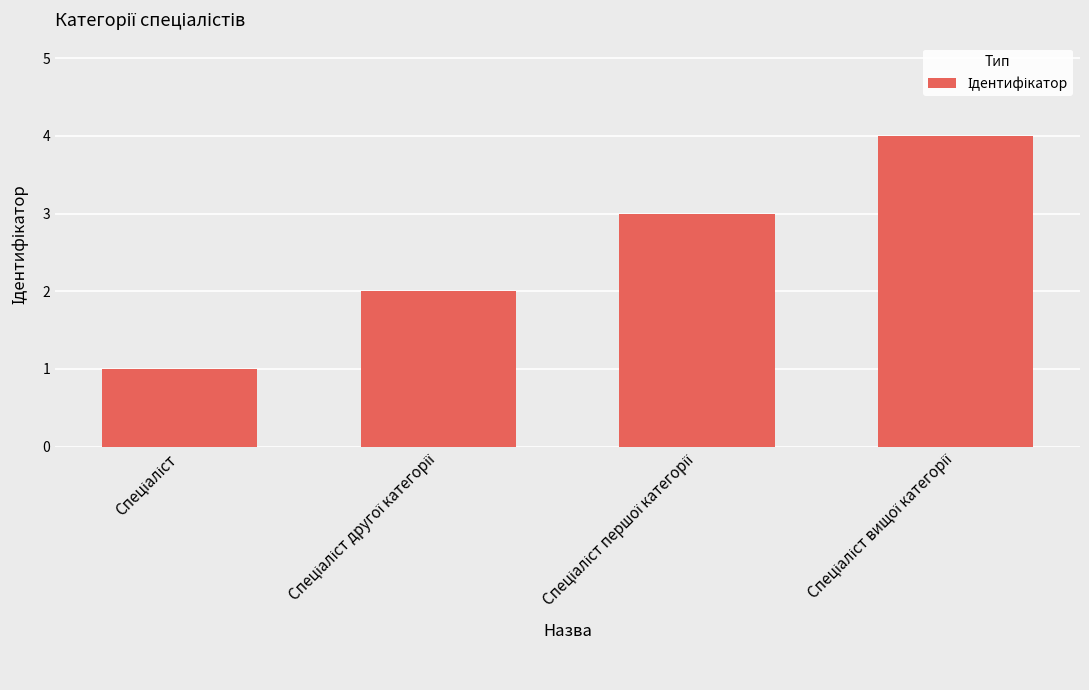

What is the greatest value displayed?

4